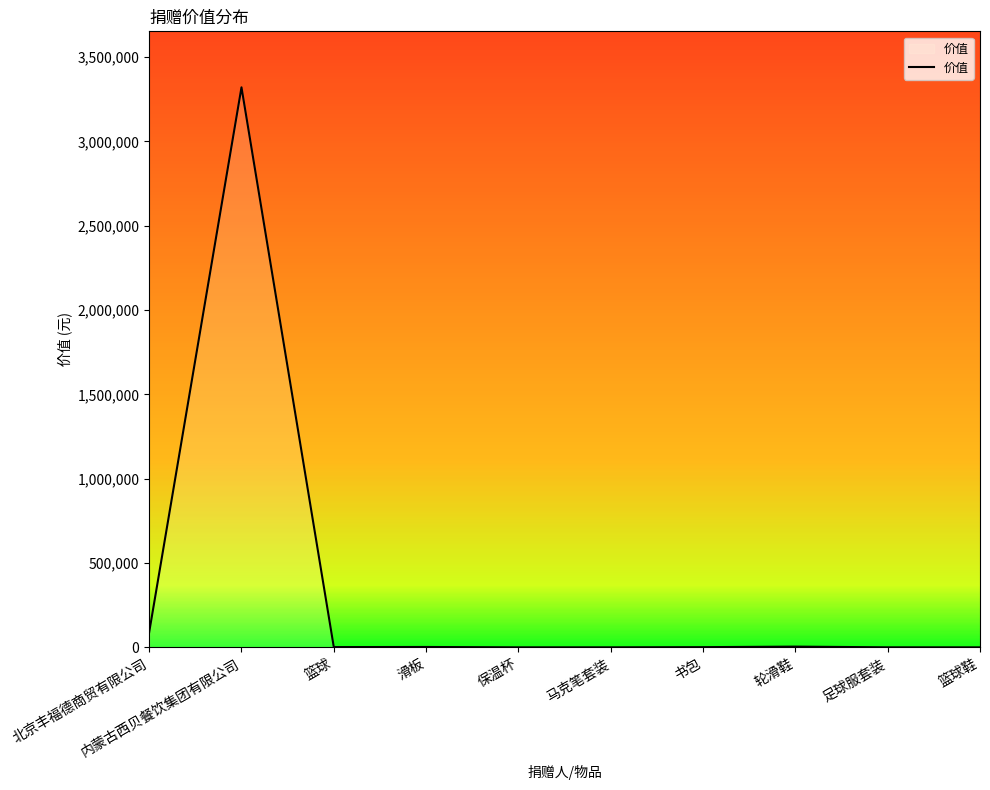

What is the difference between the values at 篮球 and 篮球鞋?

1659.0